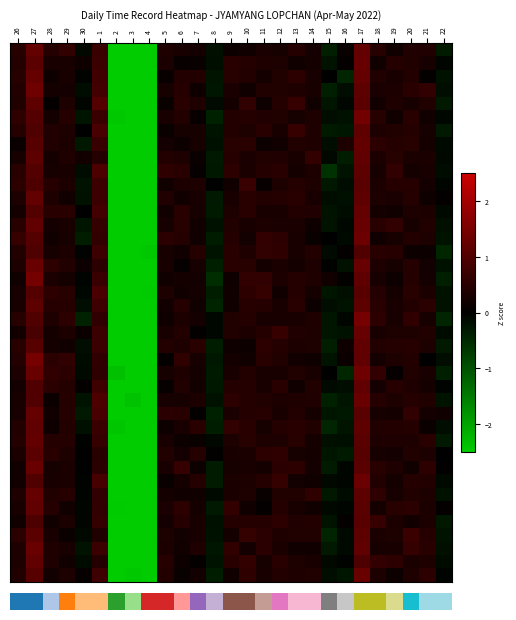

How many data points does each series have?

27